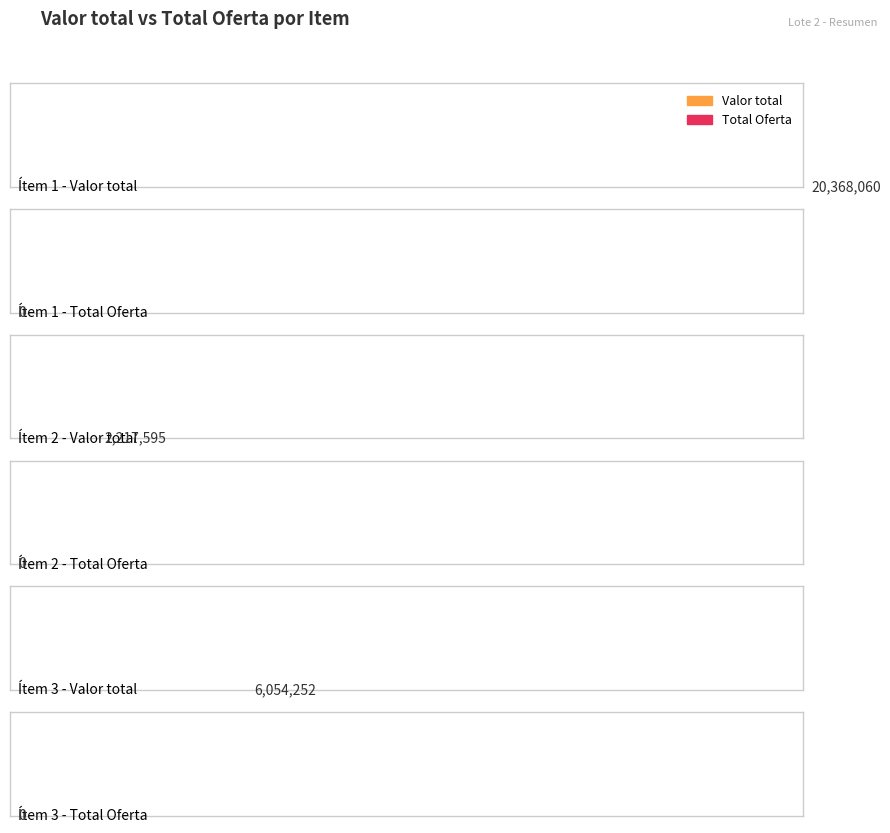

How many bars are there in each group?

2